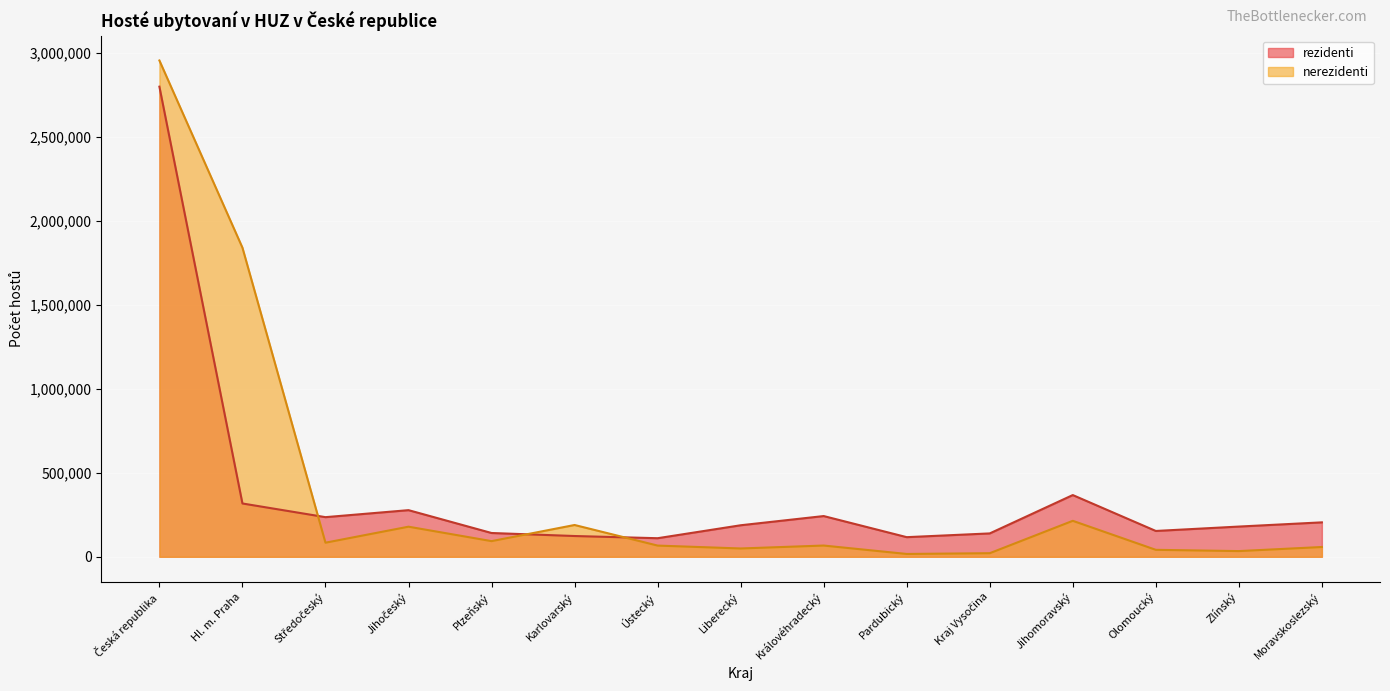

What is the difference between the highest and lowest values at Liberecký?

138112